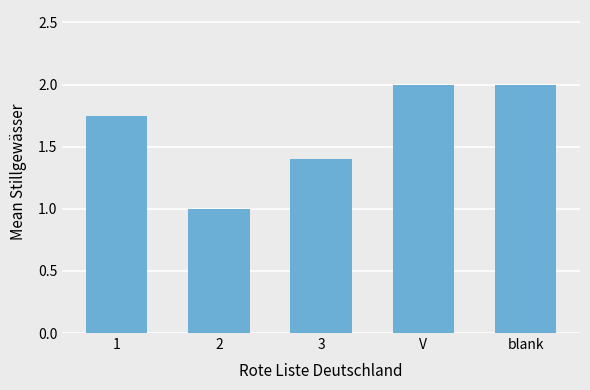

What is the maximum value shown in the chart?

2.0